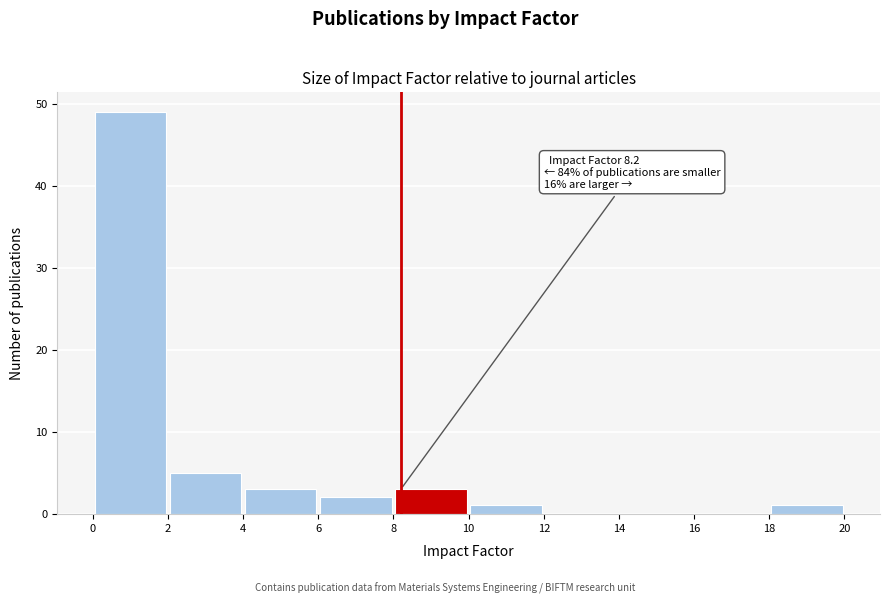

Which range on the x-axis has the tallest bar?

0 to 2